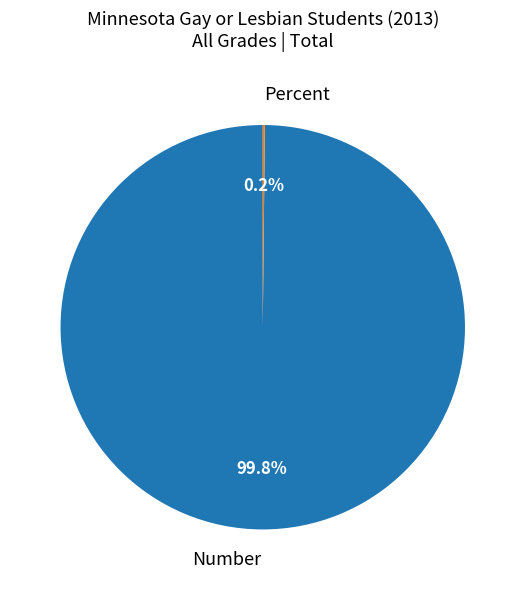

What is the largest slice in the pie chart?

Number